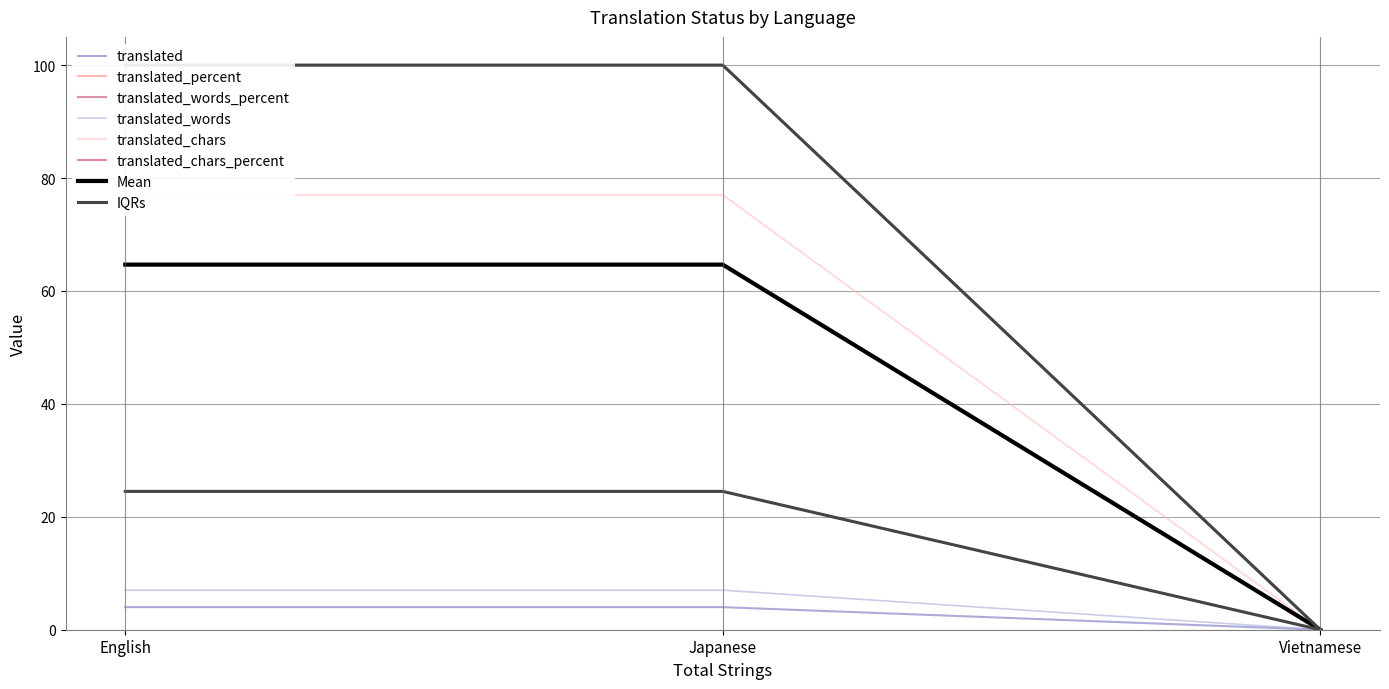

How many positive values does the translated_percent series have?

2